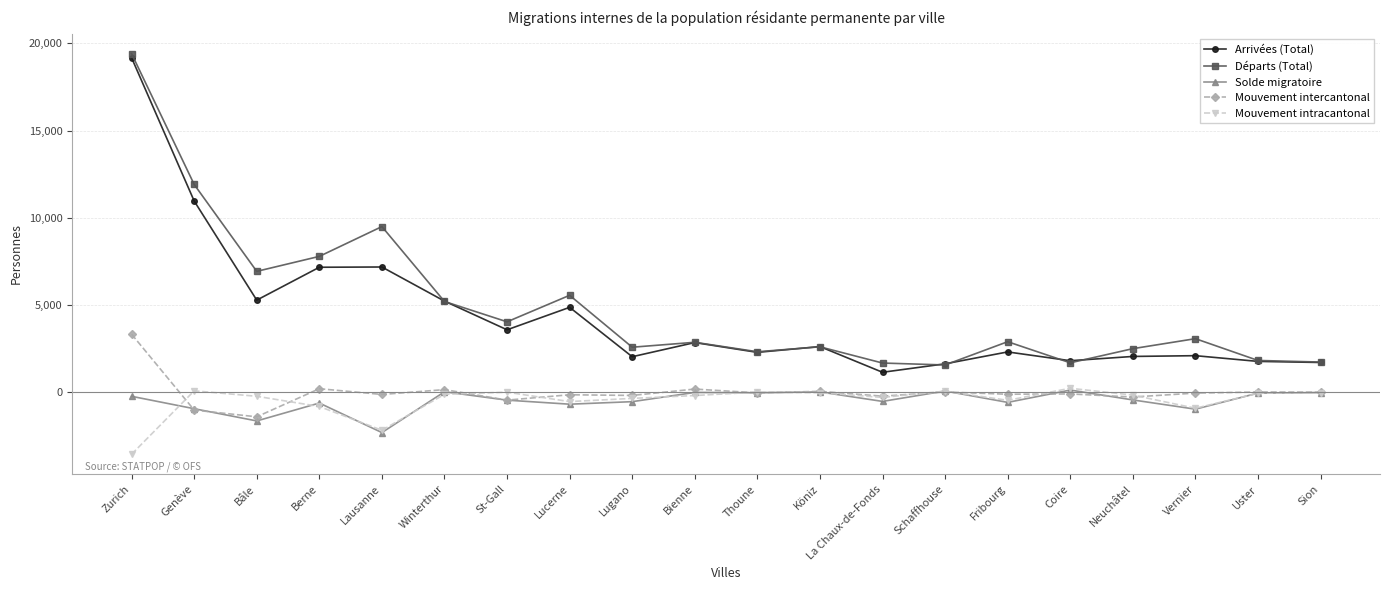

At how many categories does at least one series exceed 754?

20